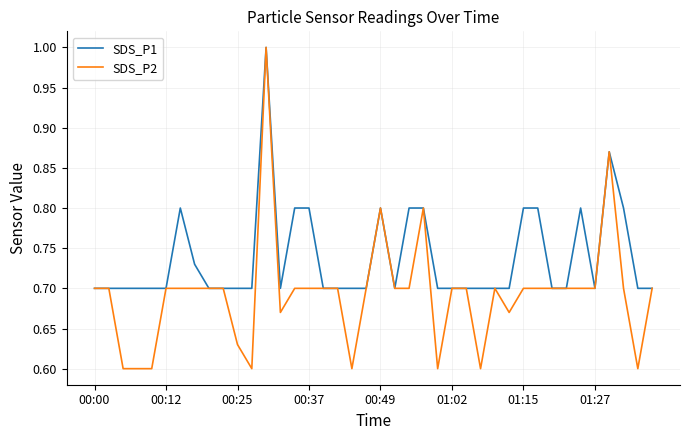

Which series has the largest range (max minus min)?

SDS_P2